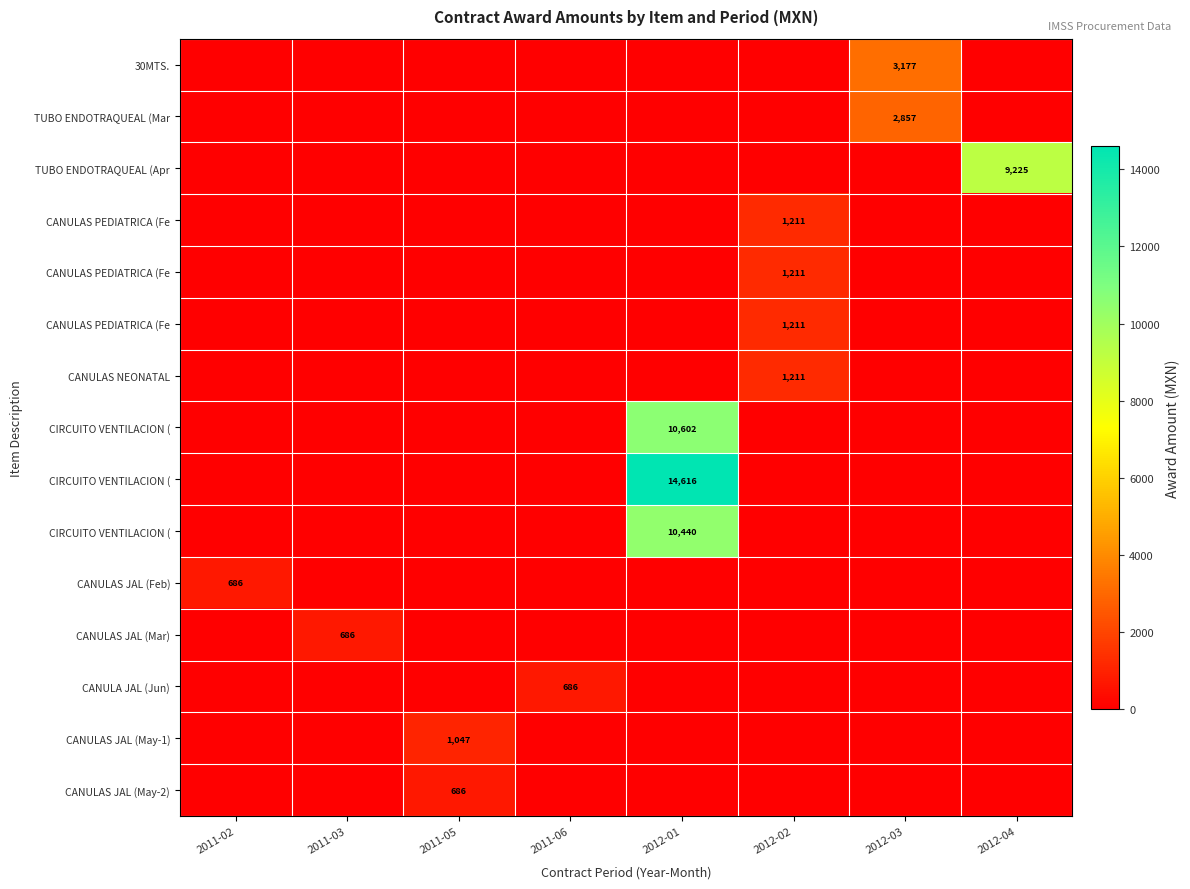

At how many categories does at least one series exceed 11742?

1